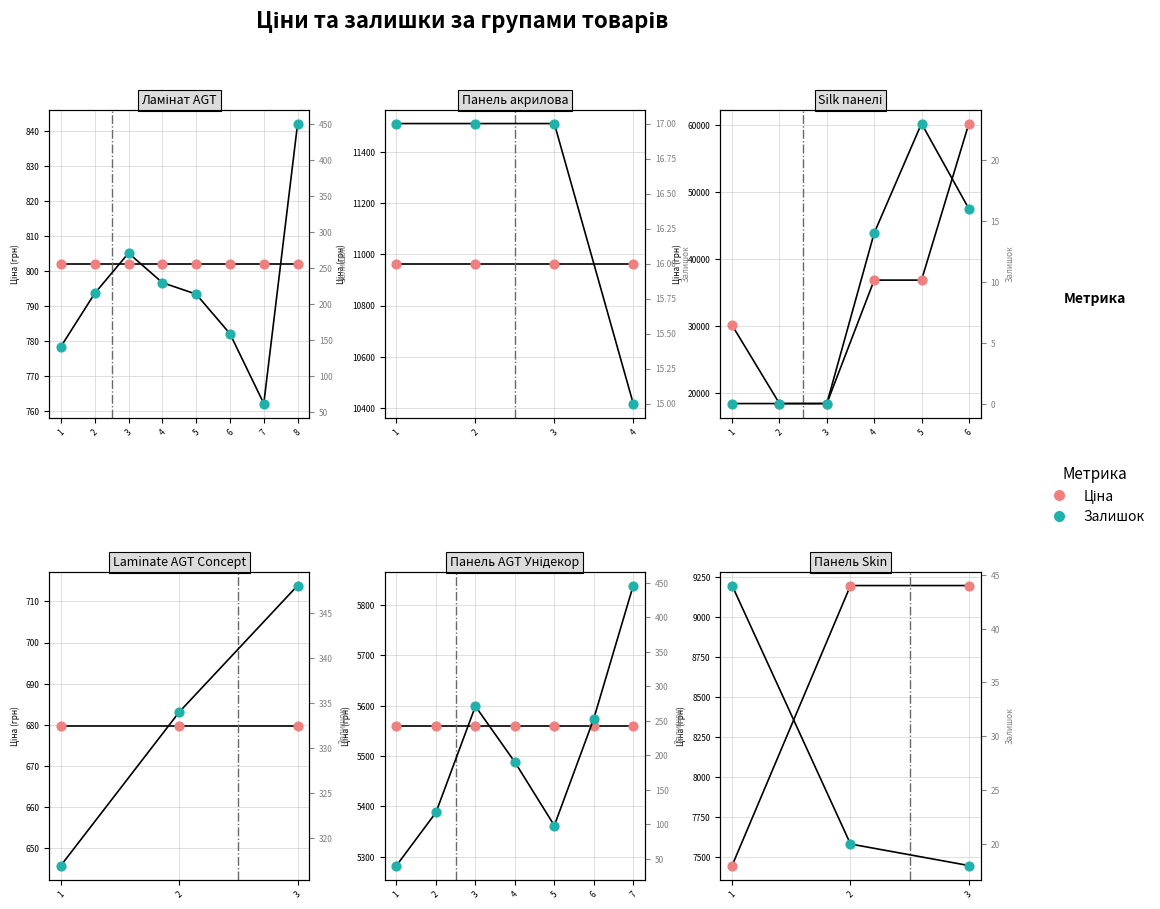

Which series reaches the maximum Y coordinate?

Ціна